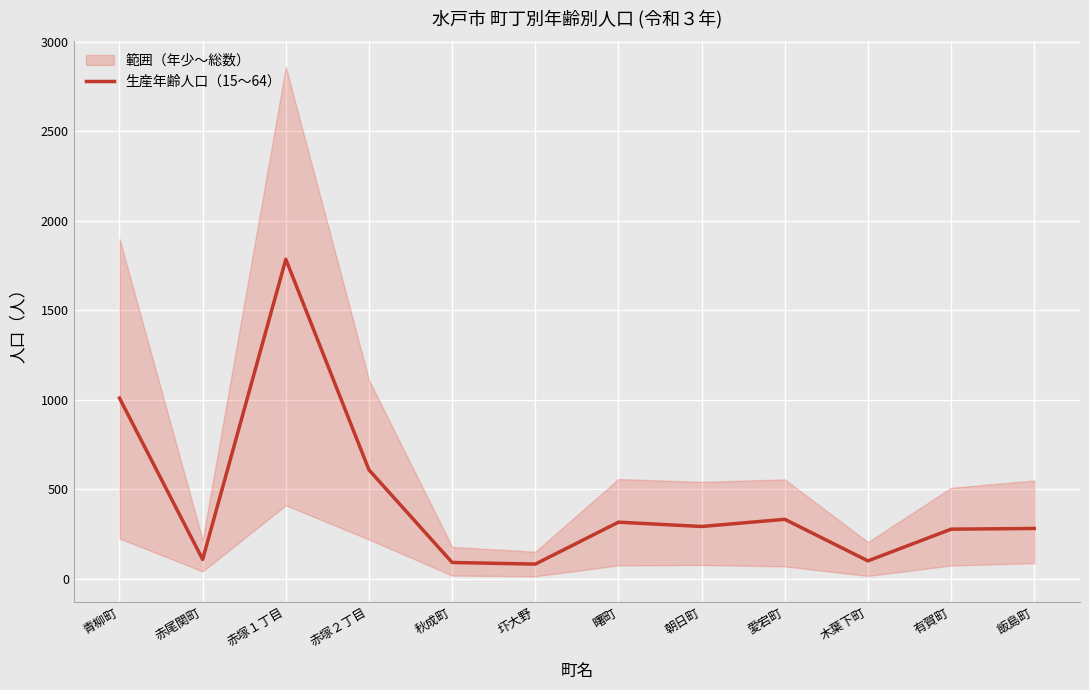

Reading left to right, transcribe all the data shown in this chart.

青柳町=1010	赤尾関町=109	赤塚１丁目=1785	赤塚２丁目=609	秋成町=92	圷大野=83	曙町=317	朝日町=293	愛宕町=333	木葉下町=101	有賀町=278	飯島町=282